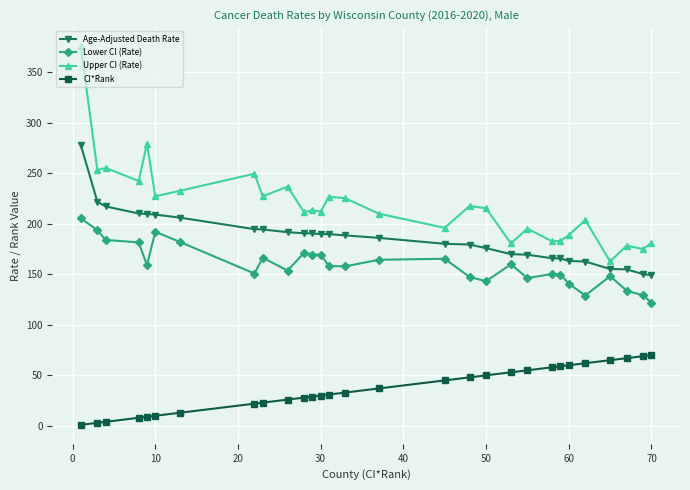

What is the average value of the Upper CI (Rate) series?

218.6